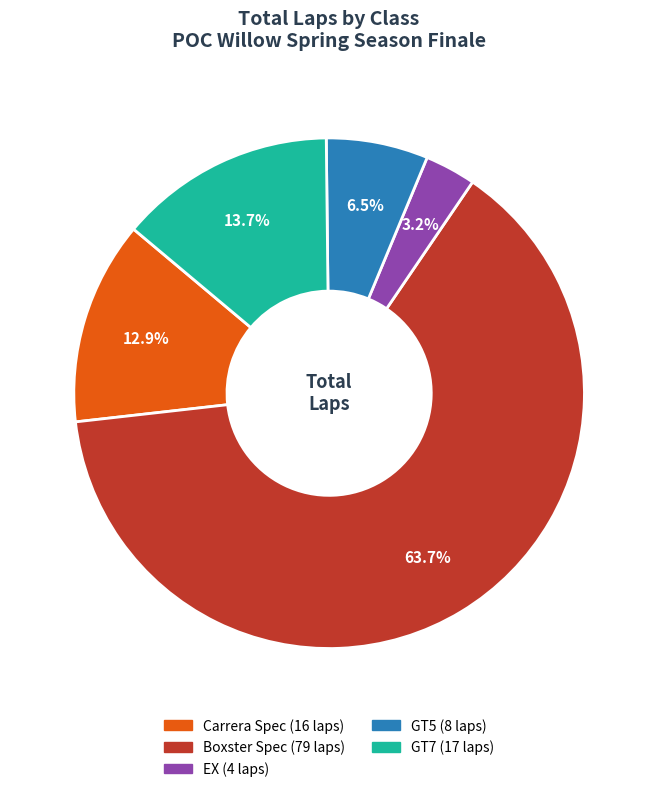

Is there a majority slice in this chart?

Yes